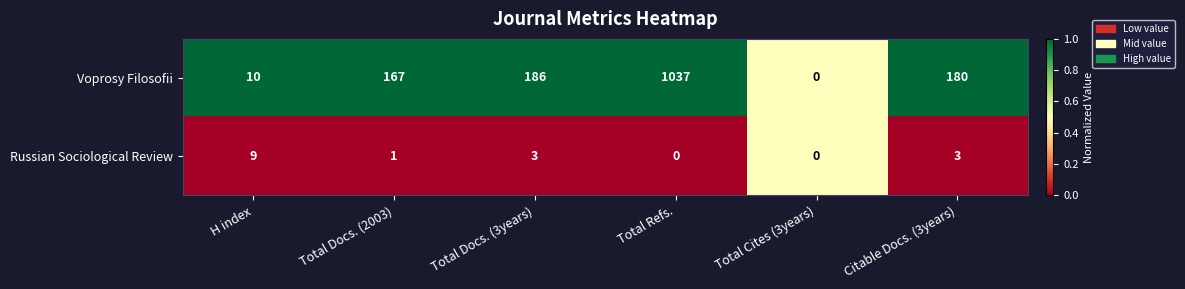

What is the difference between the maximum and minimum values in the Voprosy Filosofii series?

1037